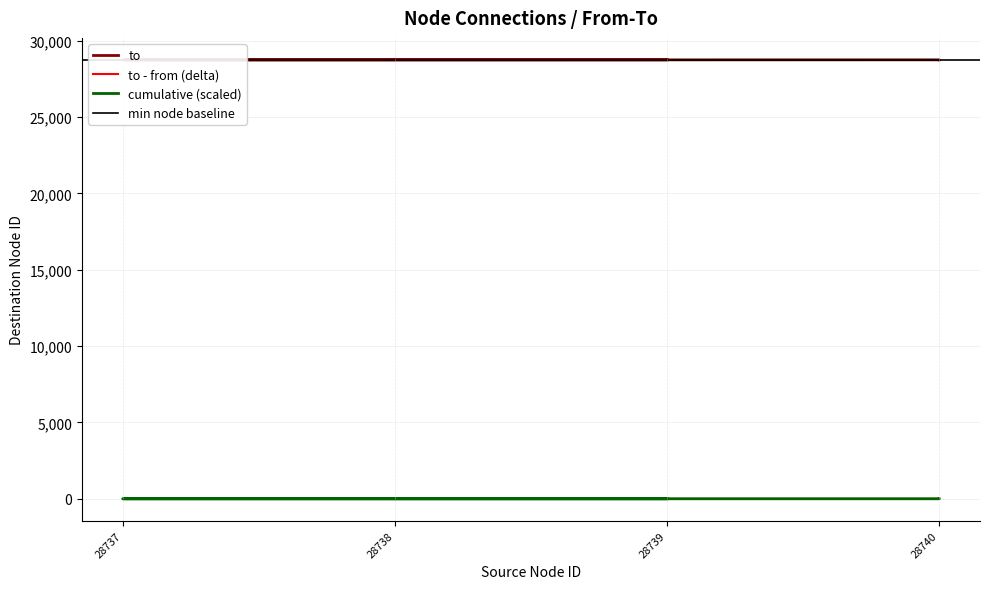

What value does the data have at 28740?

28739